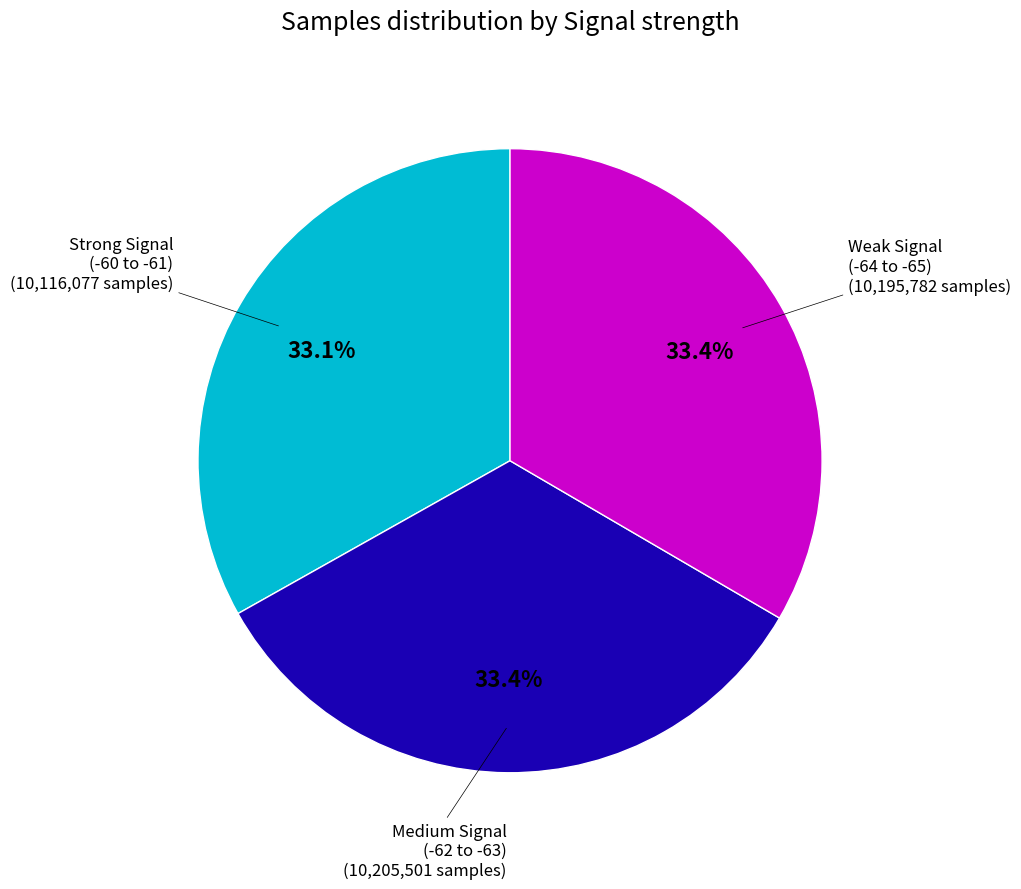

Is there any slice that represents more than half of the pie?

No